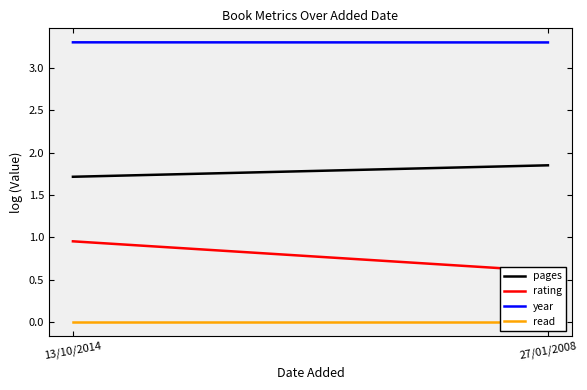

What is the sum of the pages values at 27/01/2008 and 13/10/2014?

3.6